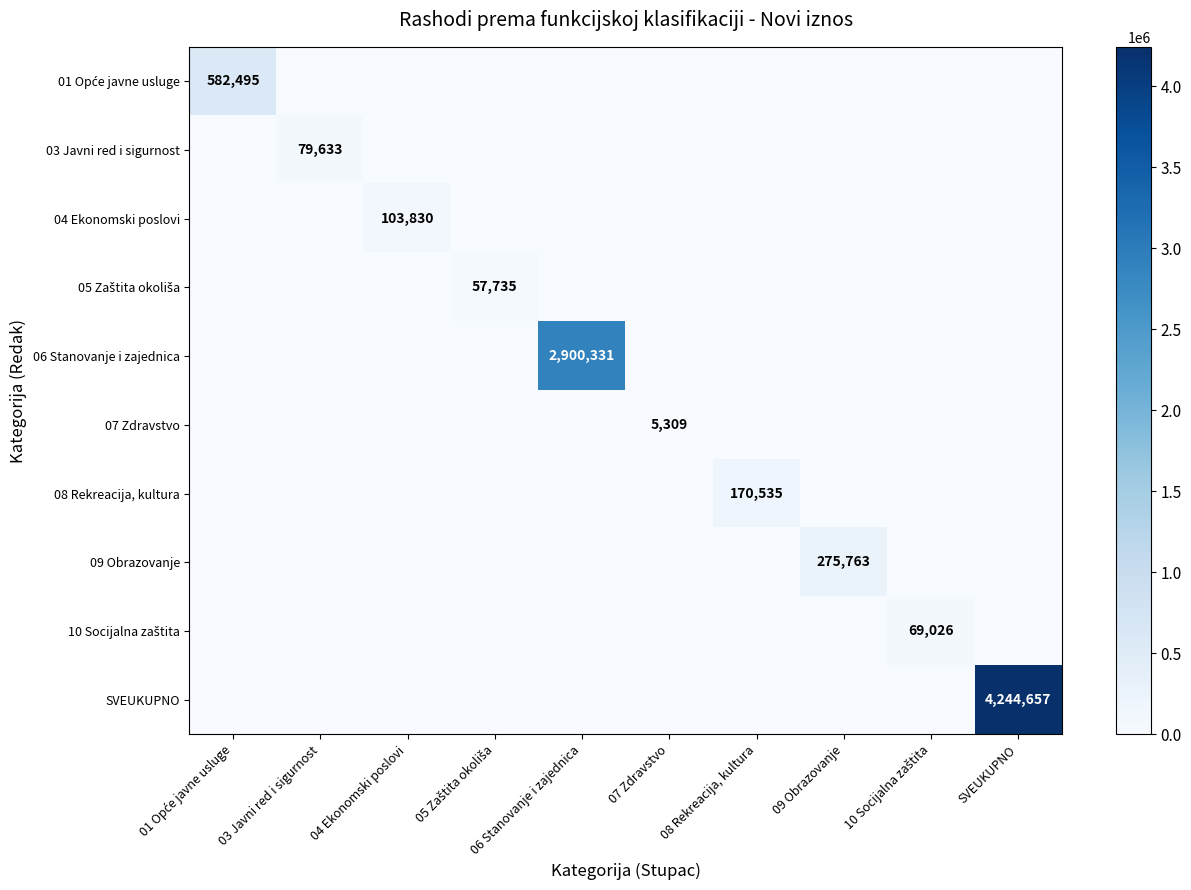

What is the highest value of the 01 Opće javne usluge series?

582495